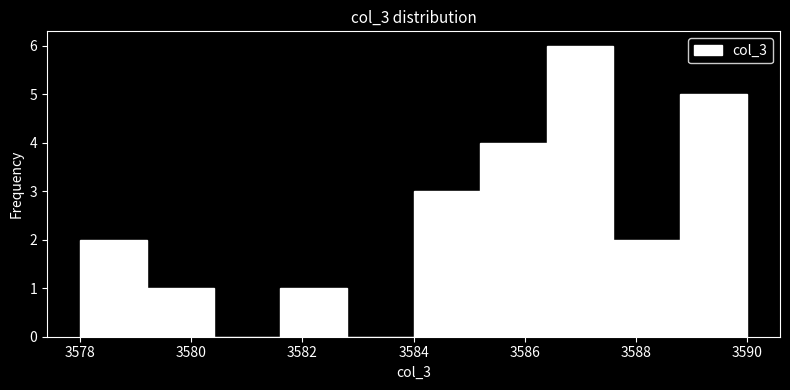

What is the height of the bar covering 3588.8 to 3590.0 on the x-axis? The values are not printed on the chart, so give them approximately, as read against the axis.

5